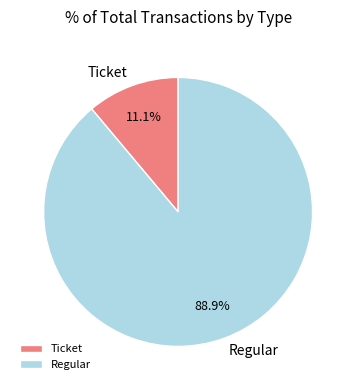

What percentage is the Regular slice, to the nearest percent?

89%